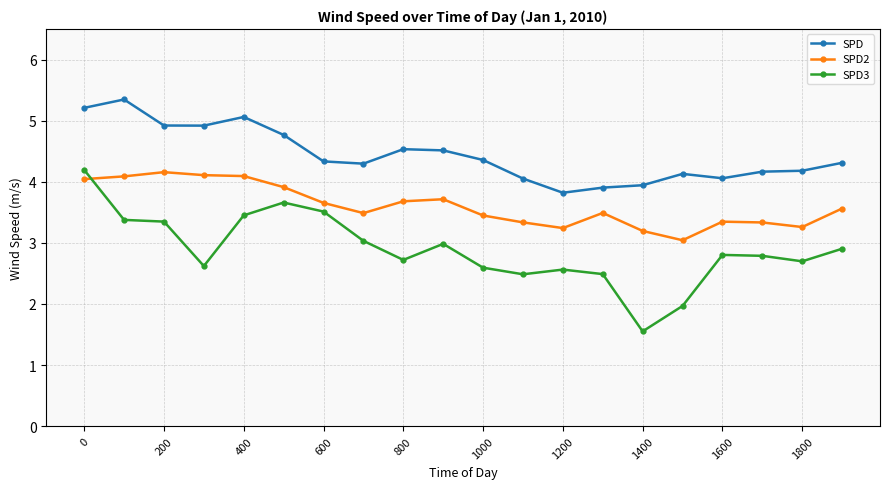

What is the maximum value shown in the chart?

5.3